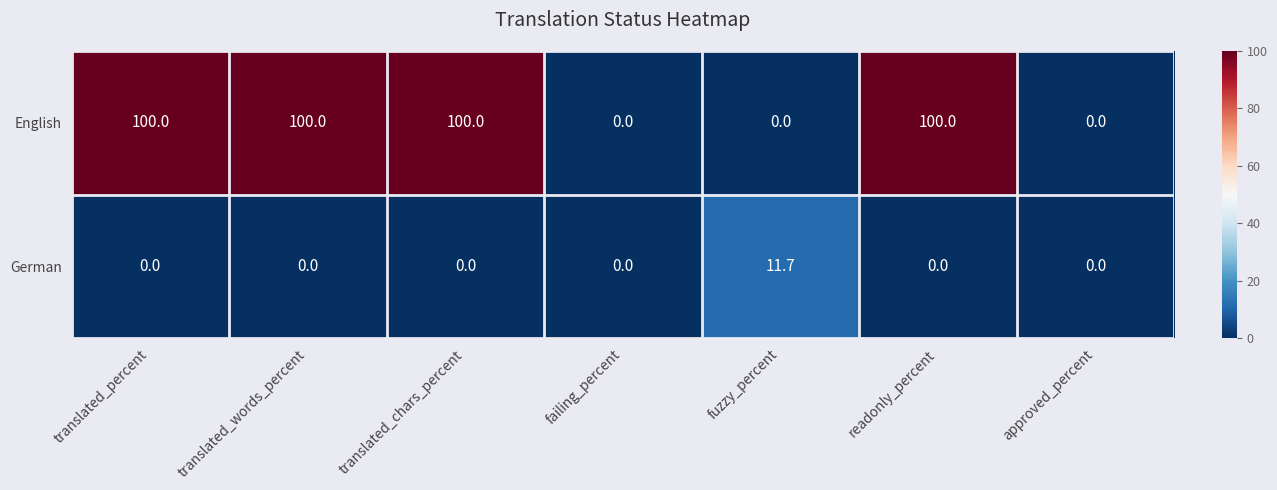

Which series has the largest range (max minus min)?

English